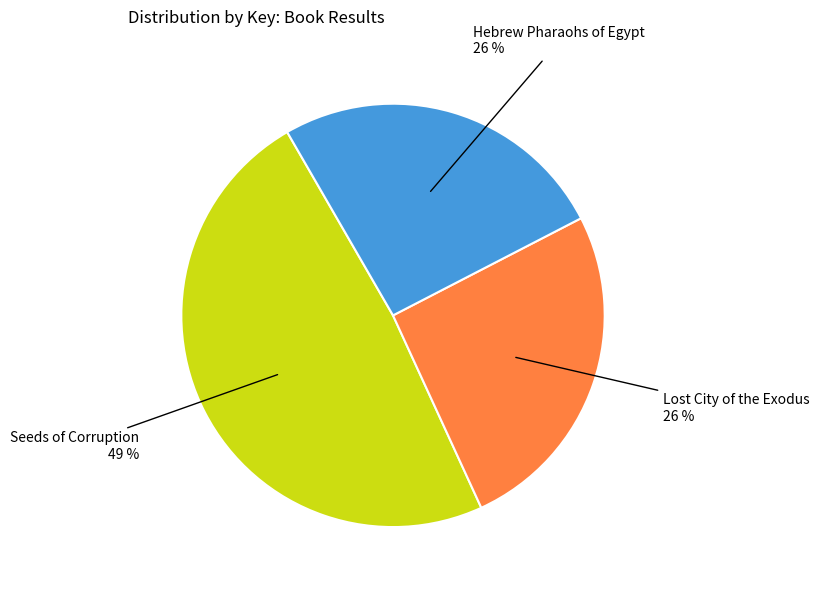

What percentage is the Hebrew Pharaohs of Egypt slice, to the nearest percent?

26%